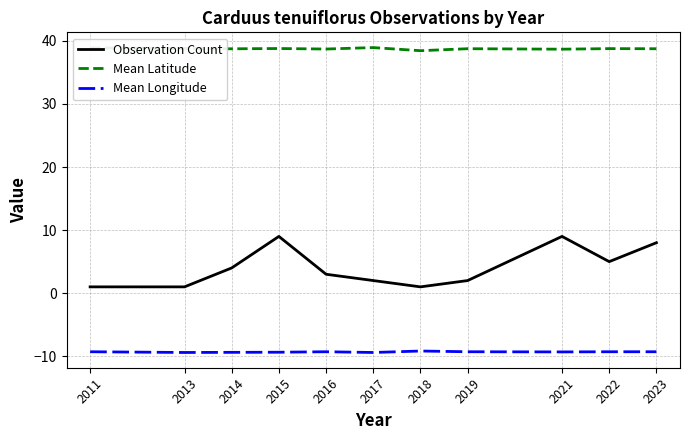

Is the value of Mean Latitude at 2023 greater than the value of Observation Count at 2018?

Yes